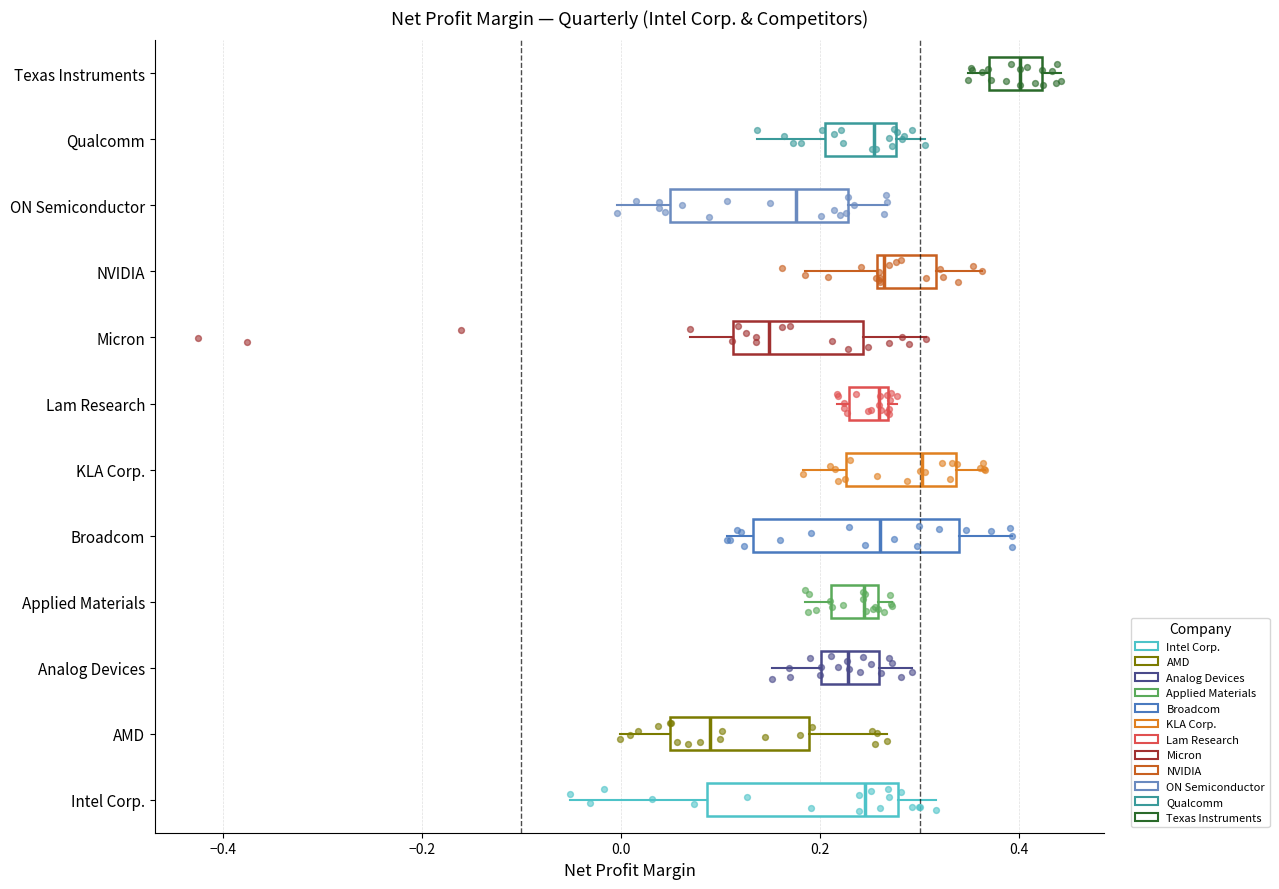

Which box has the furthest to the left median line?

AMD